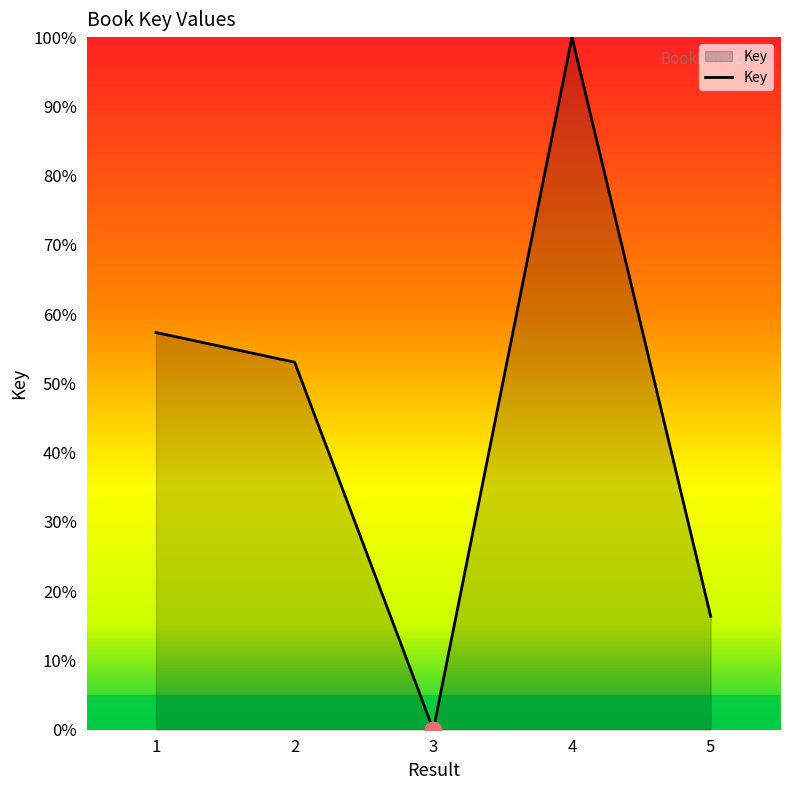

Rank the categories by value from lowest to highest.

3, 5, 2, 1, 4